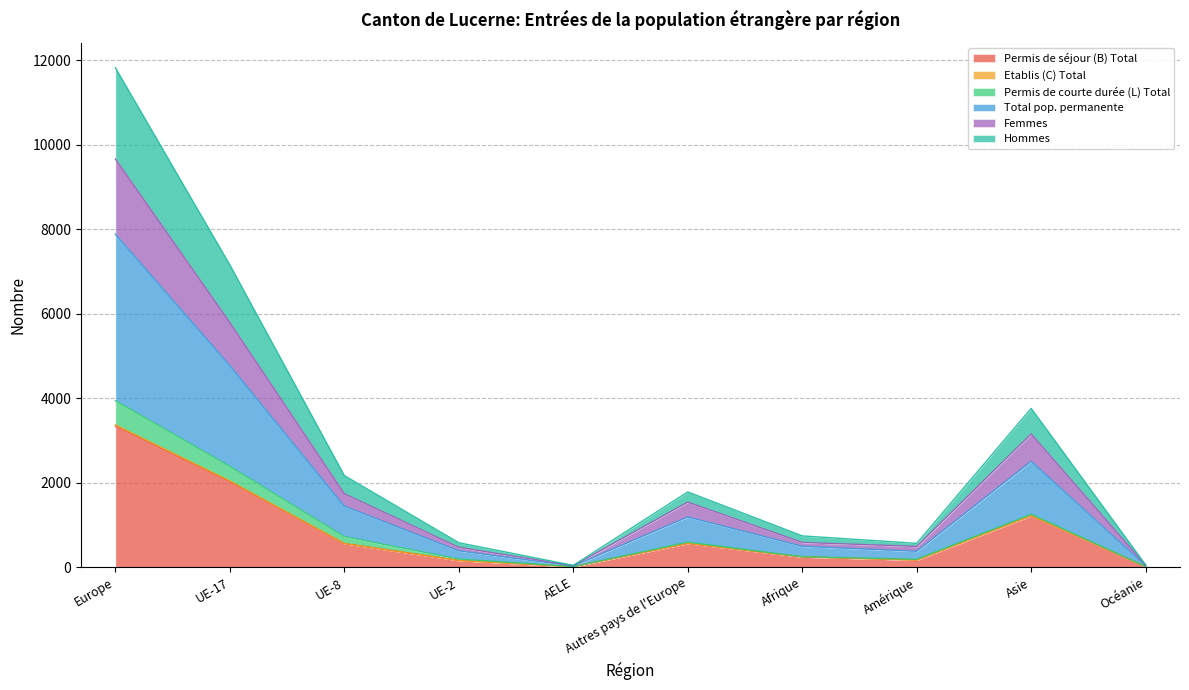

Is it true that Permis de séjour (B) Total equals 8 at Océanie?

False